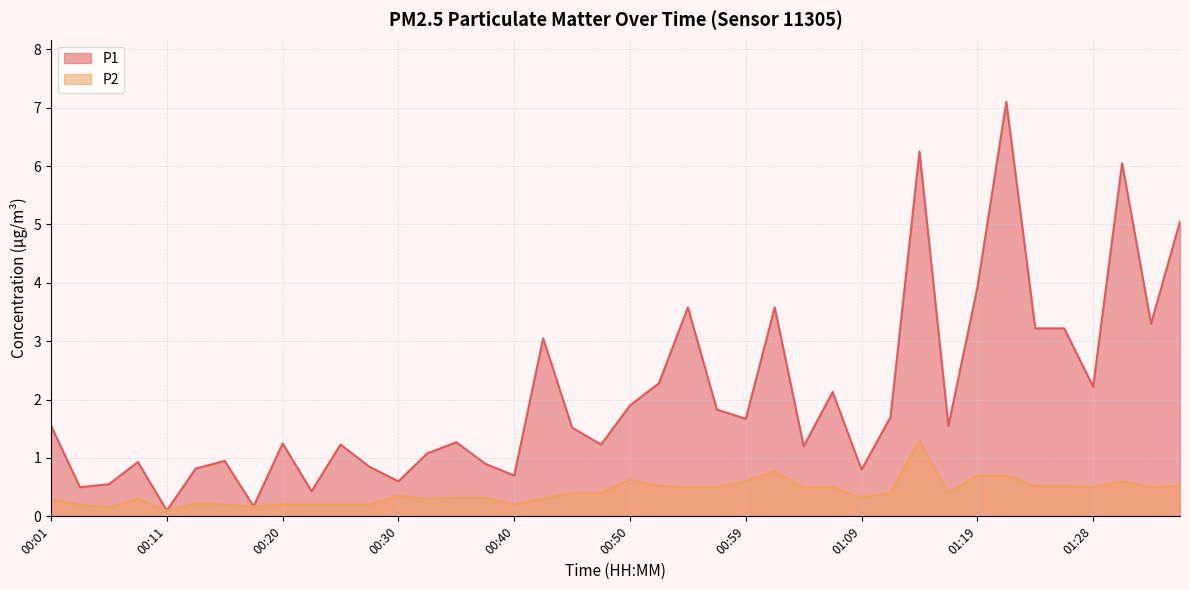

What is the label of the 17th point from the right?

00:57